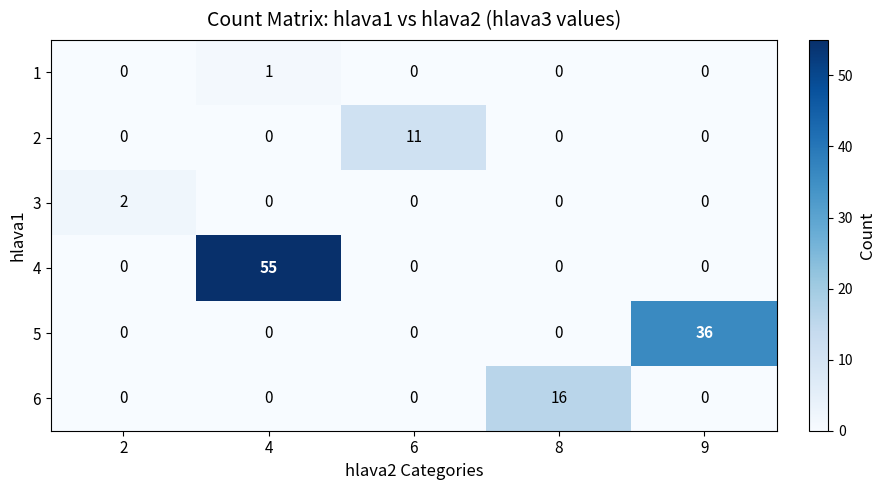

True or false: 6 has a value of 0 at 2.

True